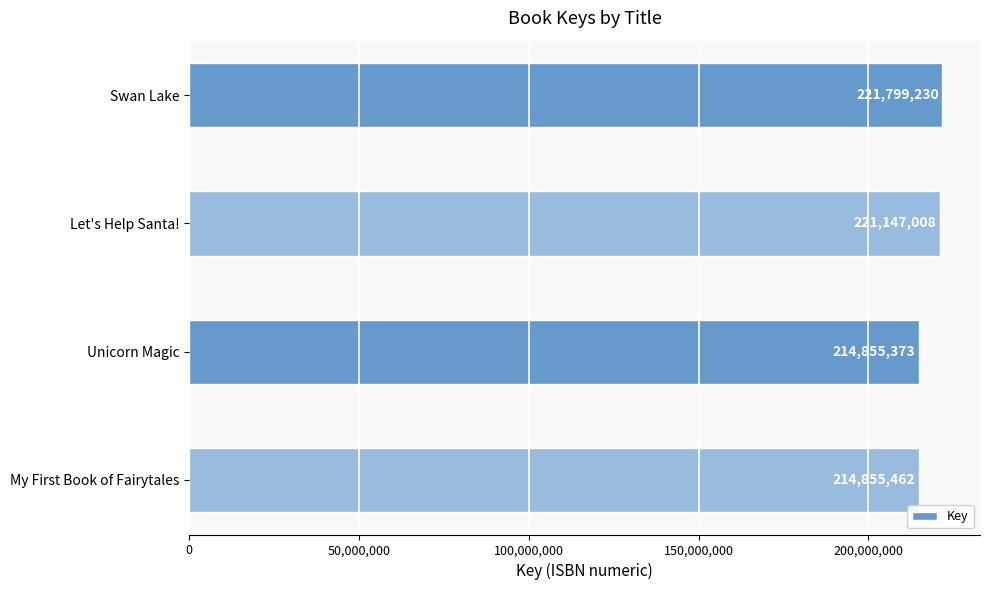

What is the greatest value displayed?

221799230